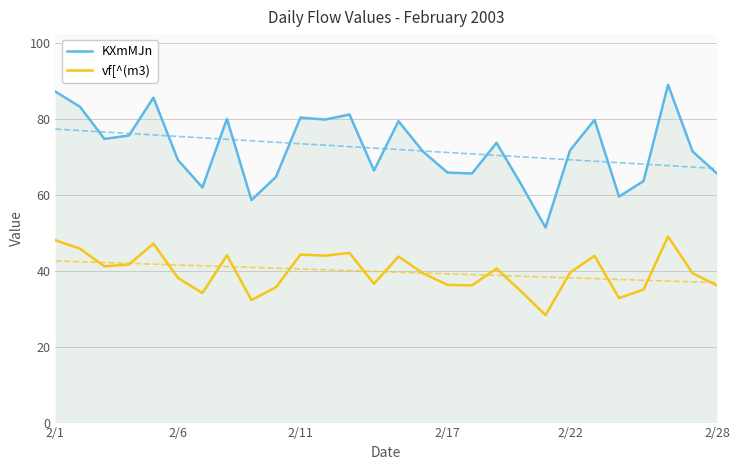

True or false: KXmMJn and vf[^(m3) intersect in this chart.

False